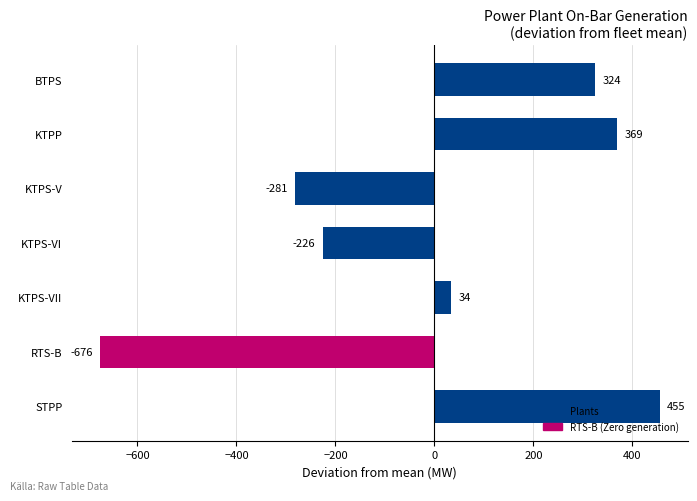

True or false: the data shows -107.5 at KTPS-V.

False